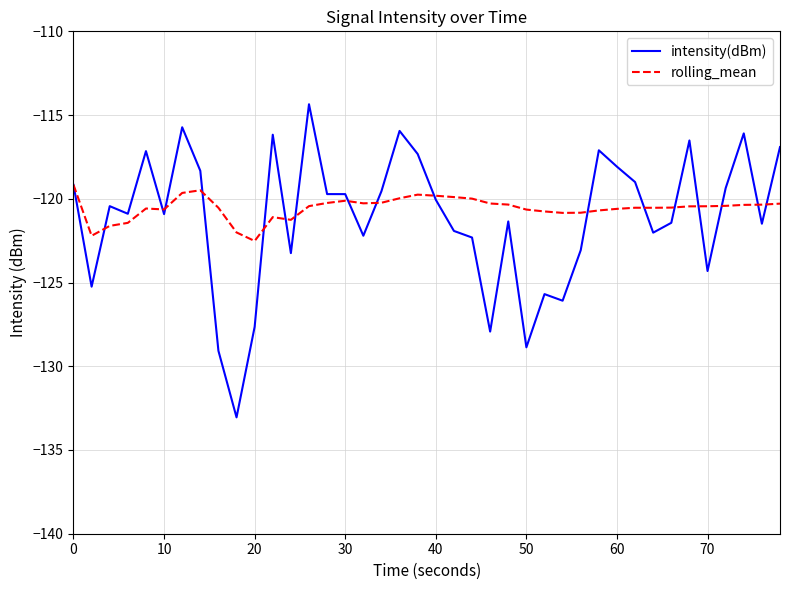

True or false: rolling_mean and intensity(dBm) intersect in this chart.

True